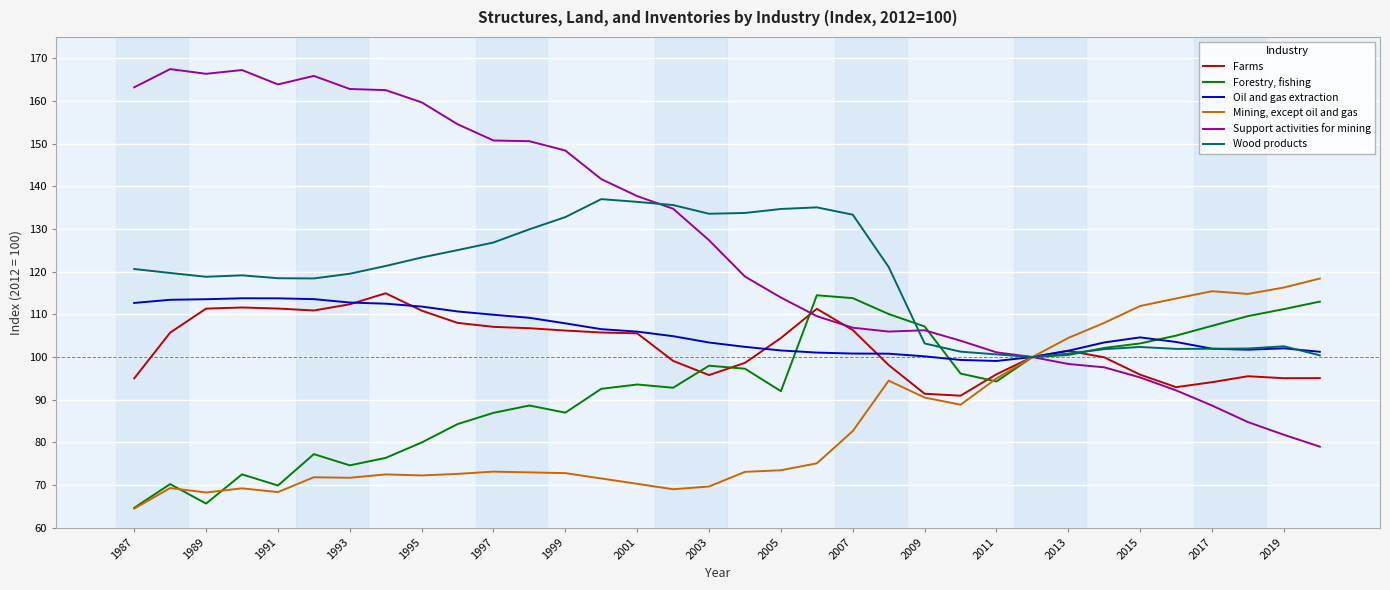

Which series has the largest total across all categories?

Support activities for mining